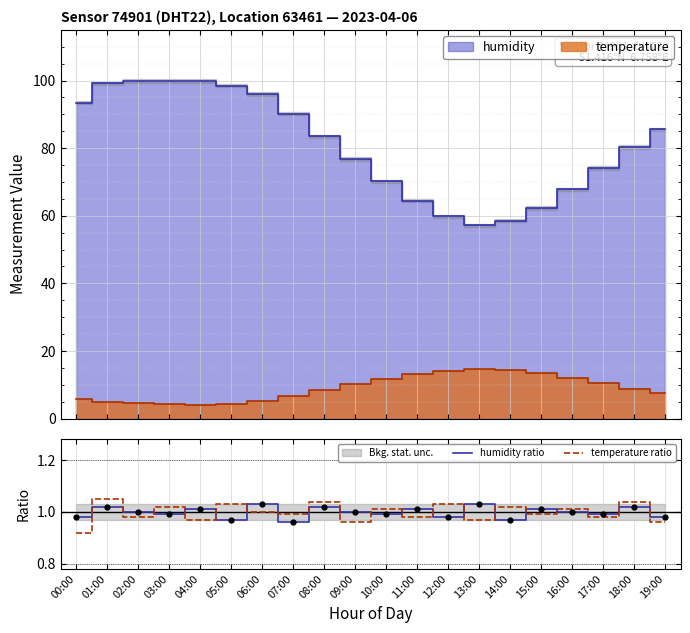

How many interior local peaks does the humidity ratio series have?

8